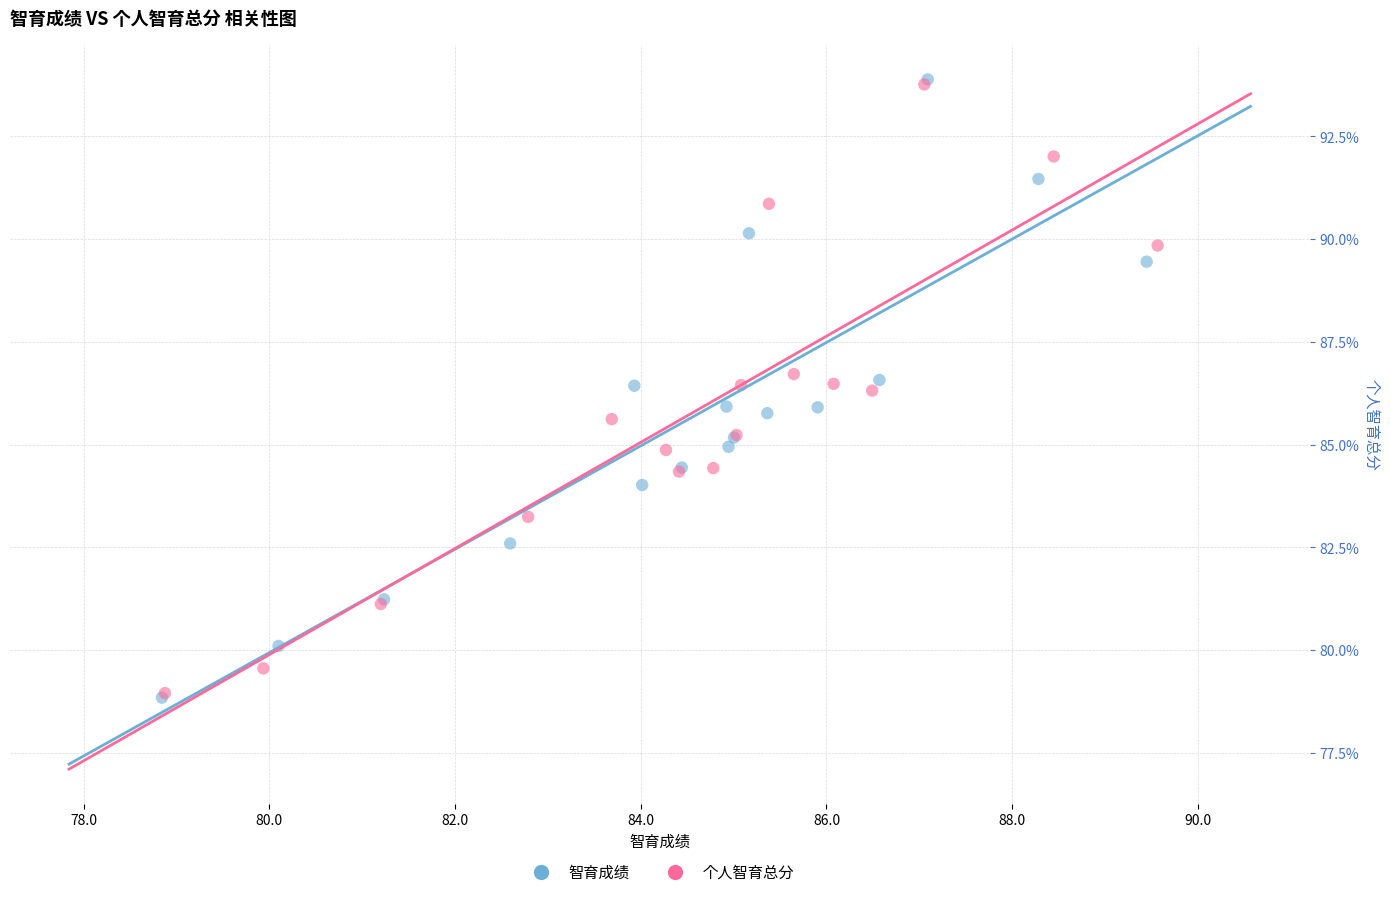

Which series has the largest Y range (max minus min)?

智育成绩